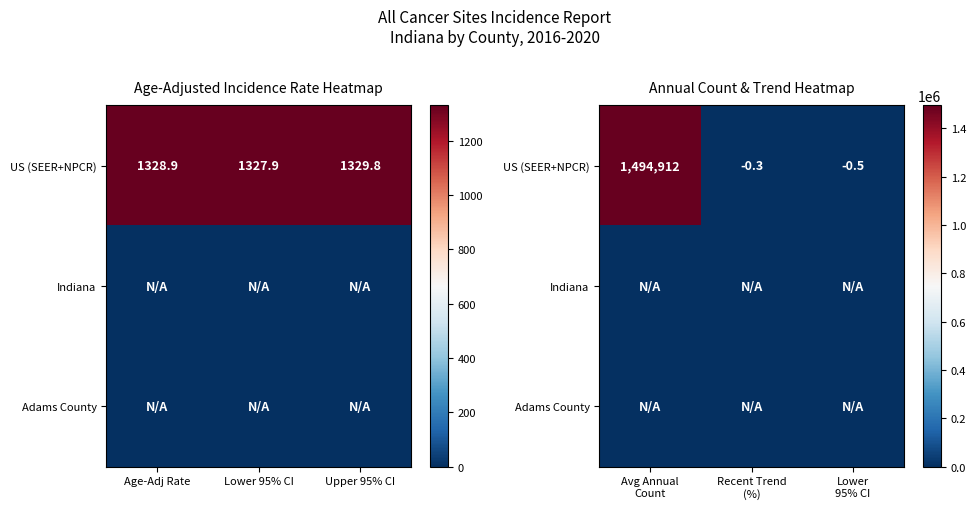

The Adams County series shows 0.0 at Lower 95% CI. True or false?

True